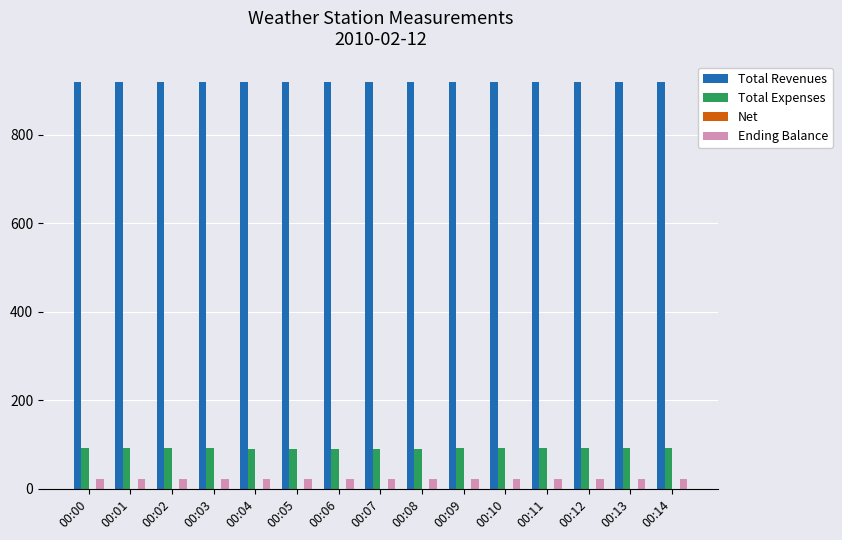

The value of Ending Balance at 00:10 is 21.6. True or false?

True